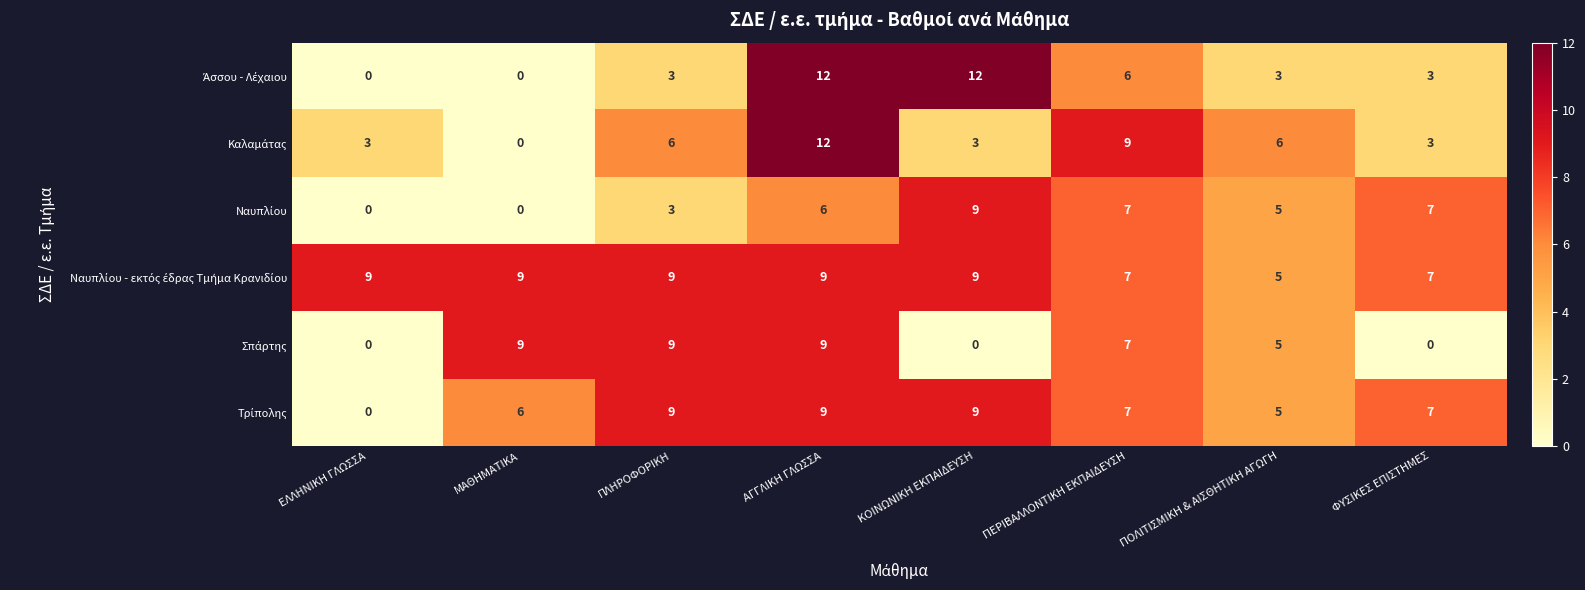

Count the number of data series in this chart.

6